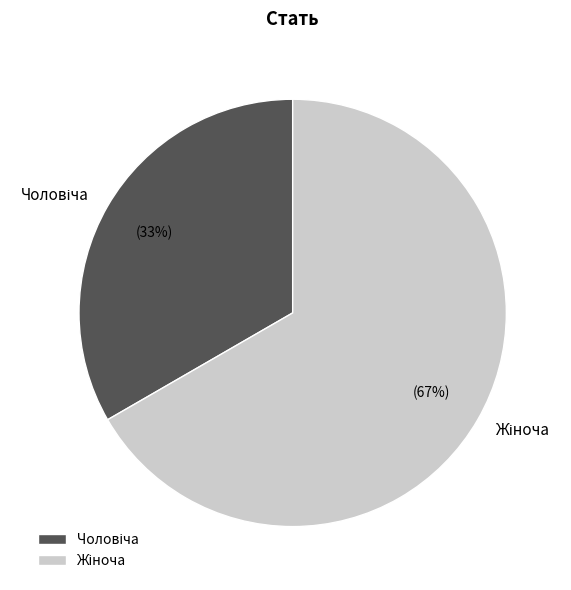

Does any single category account for the majority?

Yes